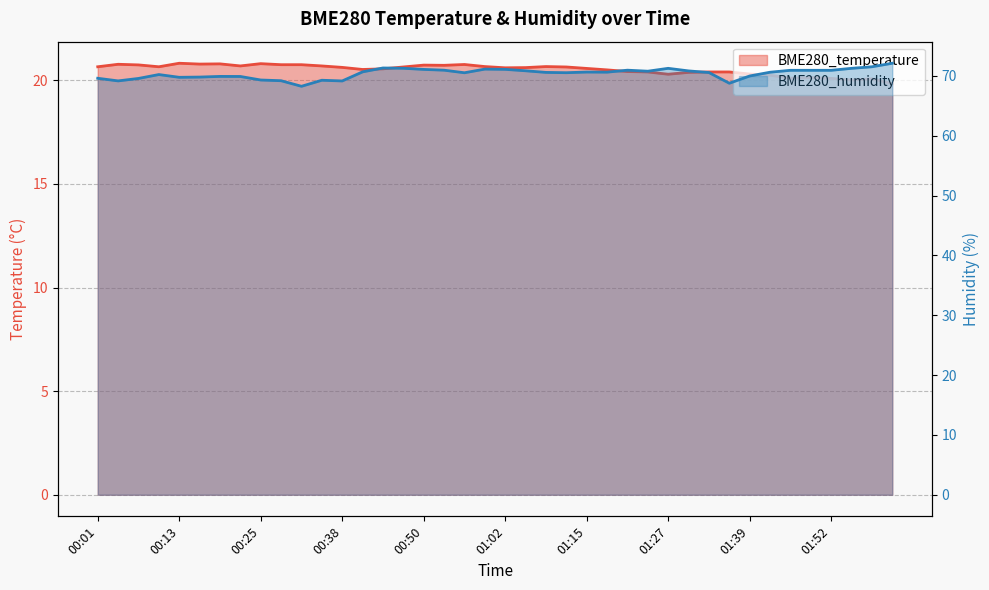

What is the difference between the highest and lowest values at 00:56?

49.8